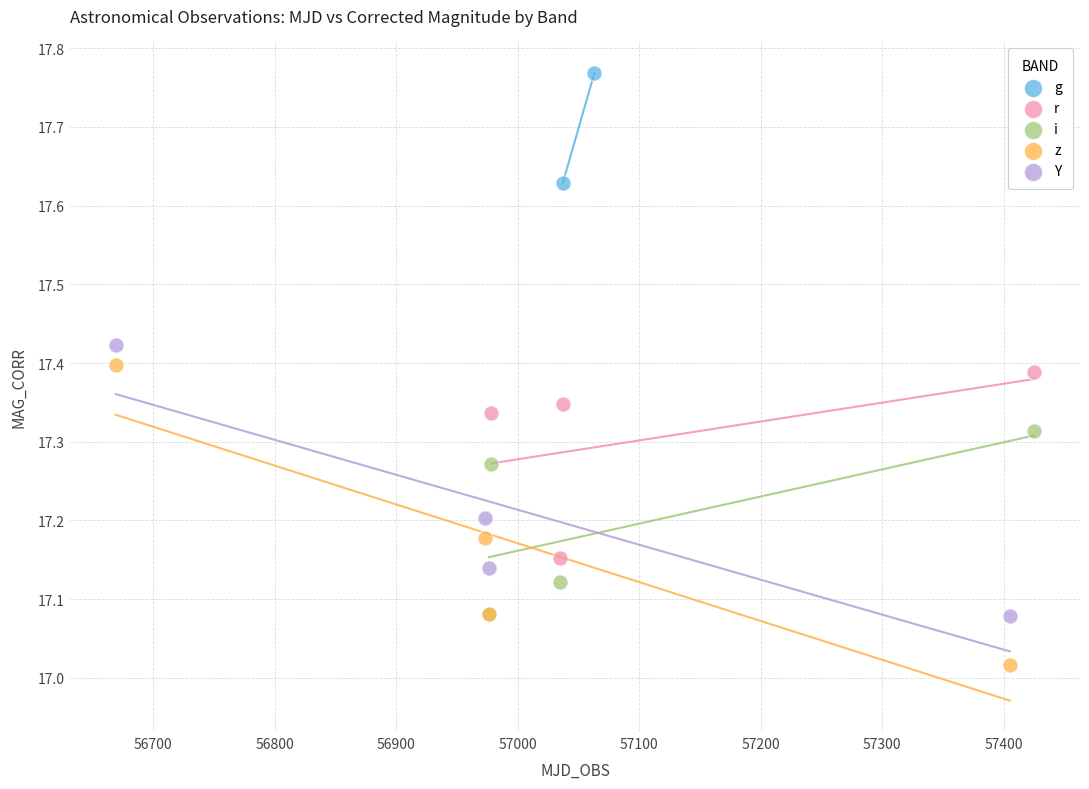

Which series reaches the minimum Y coordinate?

z